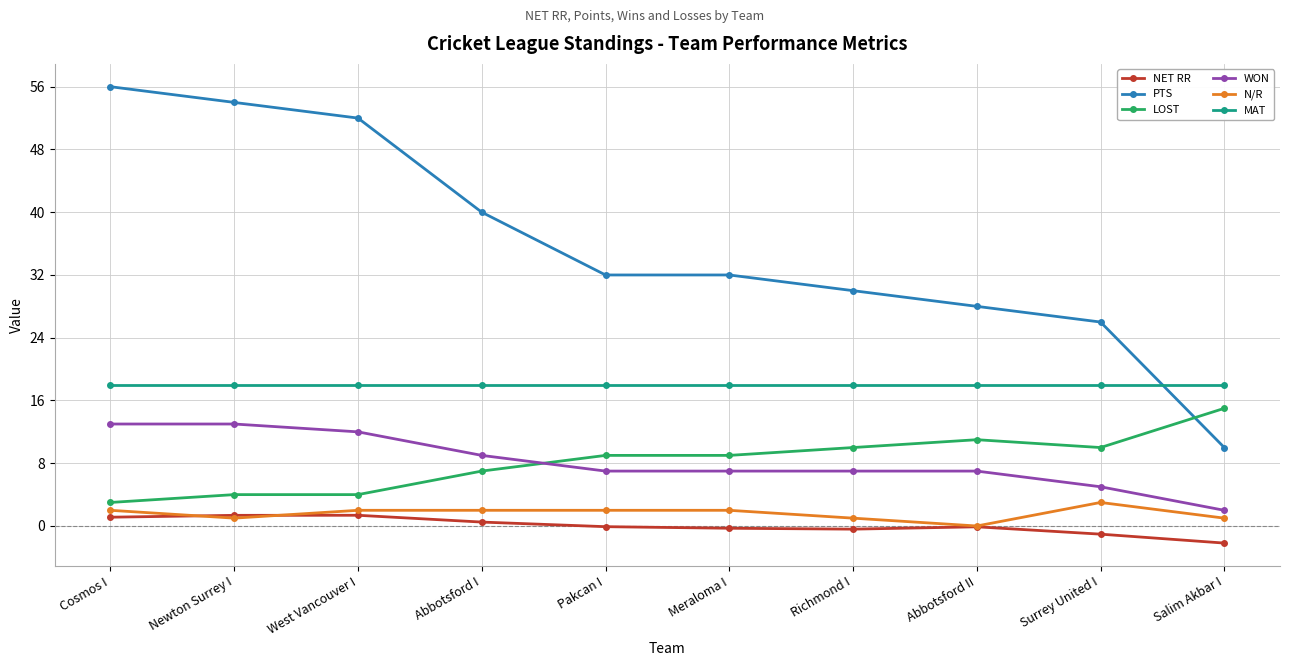

True or false: PTS and WON cross at least once.

False